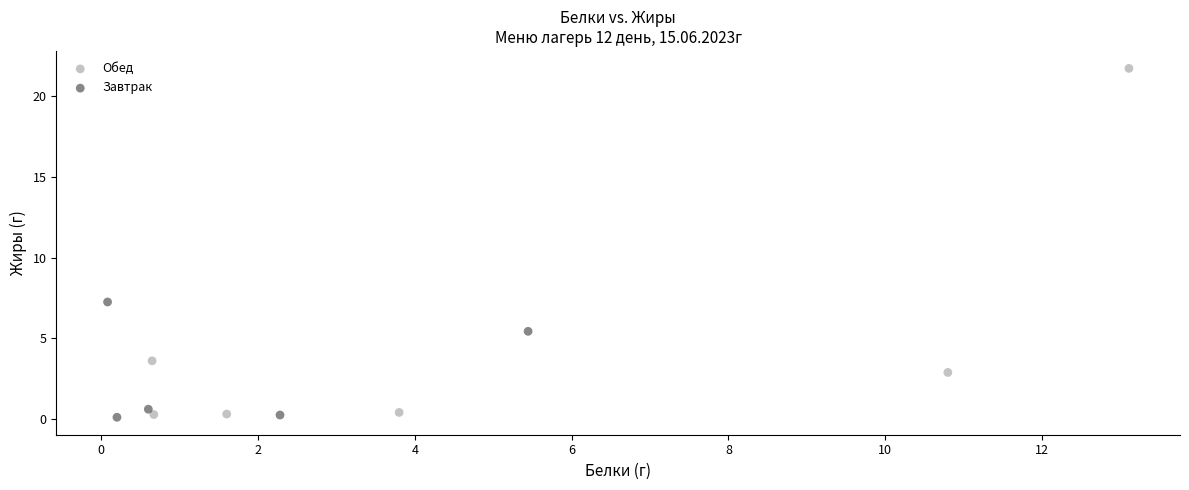

Which series has the largest Y range (max minus min)?

Обед